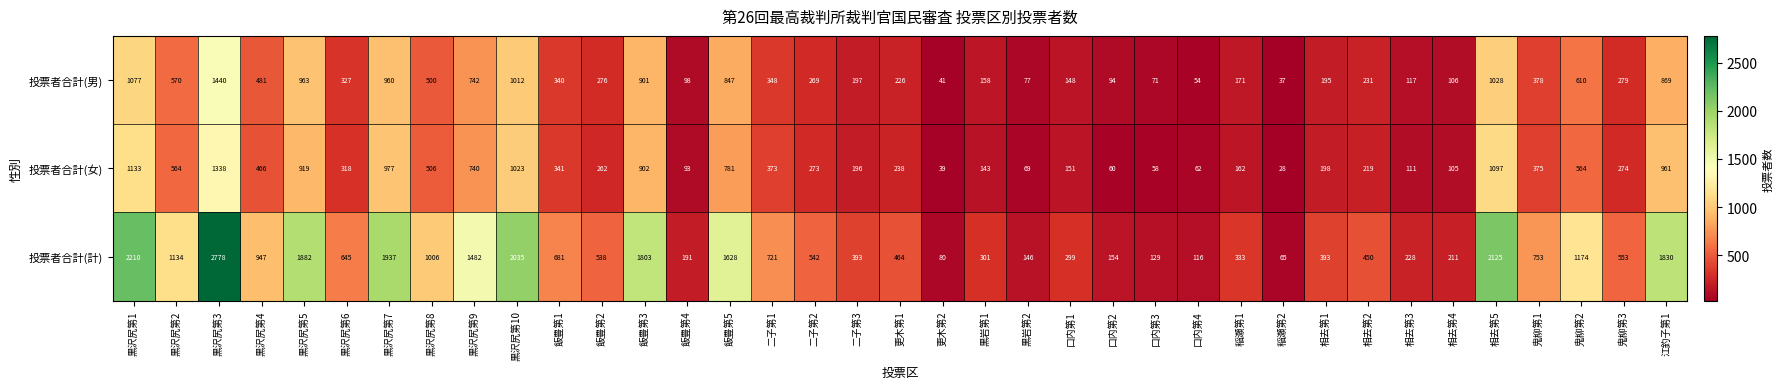

The 投票者合計(計) series shows 450 at 相去第2. True or false?

True